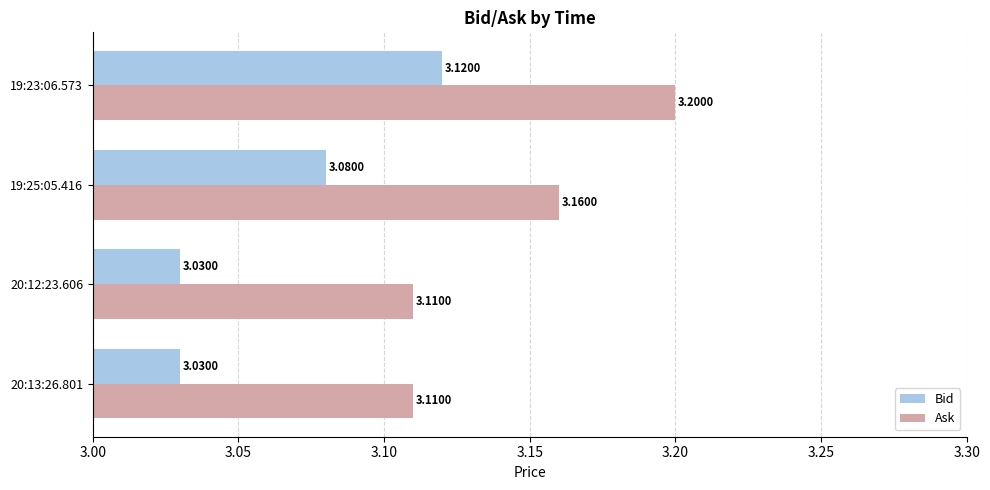

Is the value of Bid at 20:13:26.801 greater than the value of Ask at 20:13:26.801?

No